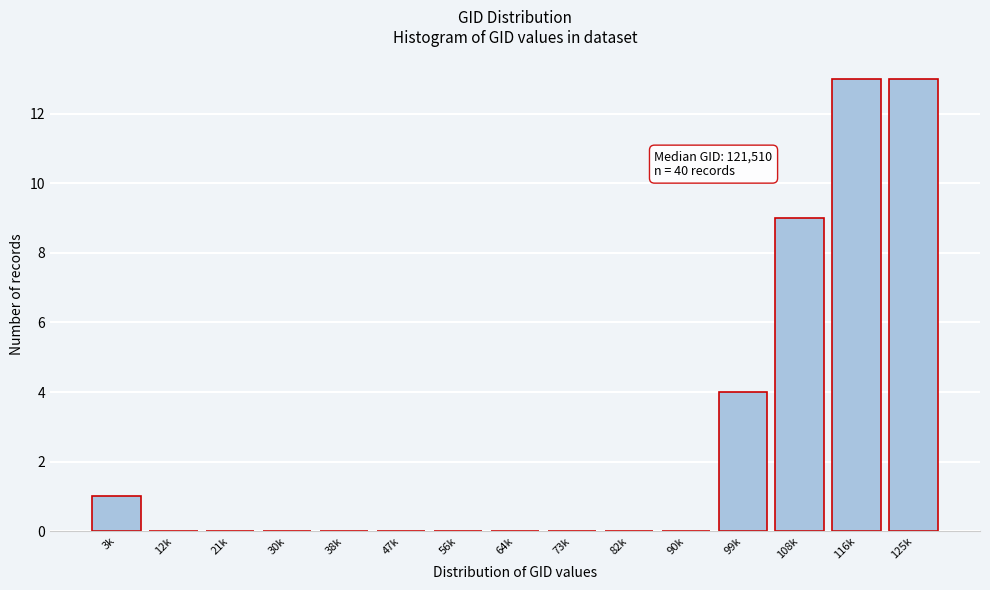

Reading left to right, what are all the values shown in this chart?

3k=1	12k=0	21k=0	30k=0	38k=0	47k=0	56k=0	64k=0	73k=0	82k=0	90k=0	99k=4	108k=9	116k=13	125k=13